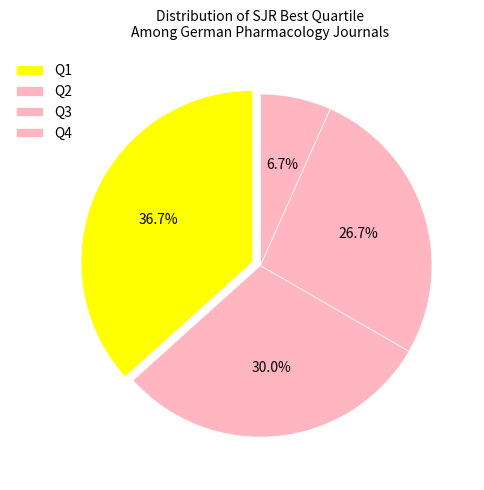

Do Q4 and Q2 together represent more than half of the pie?

No